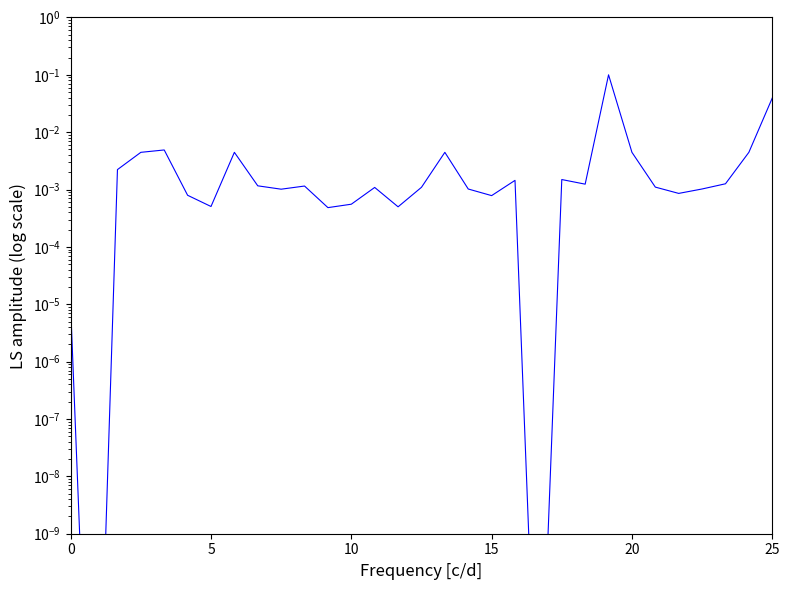

How many lines are shown in the chart?

1